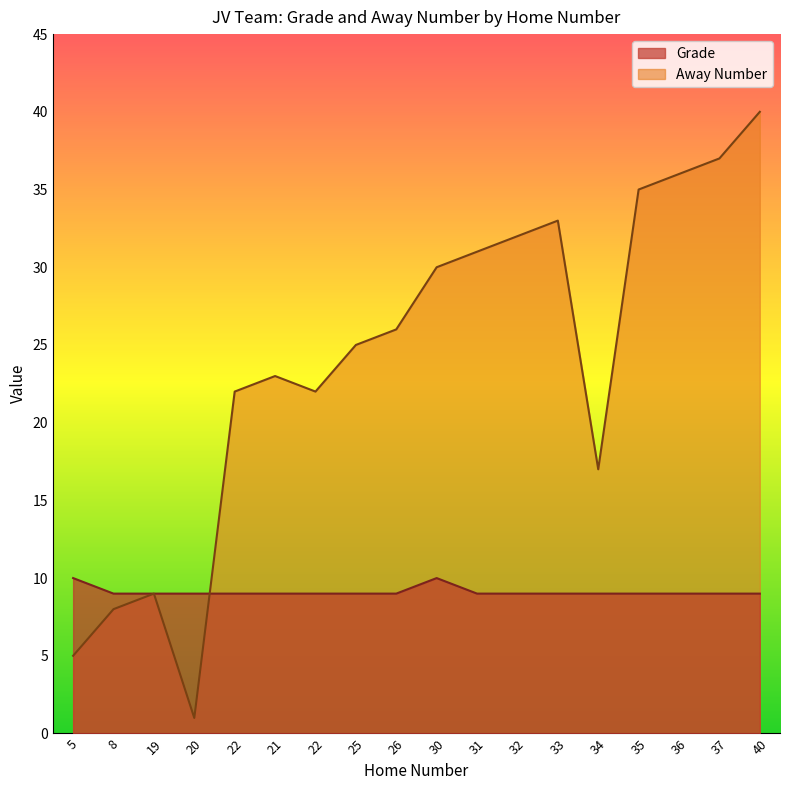

How many data points in Grade are above 9?

2